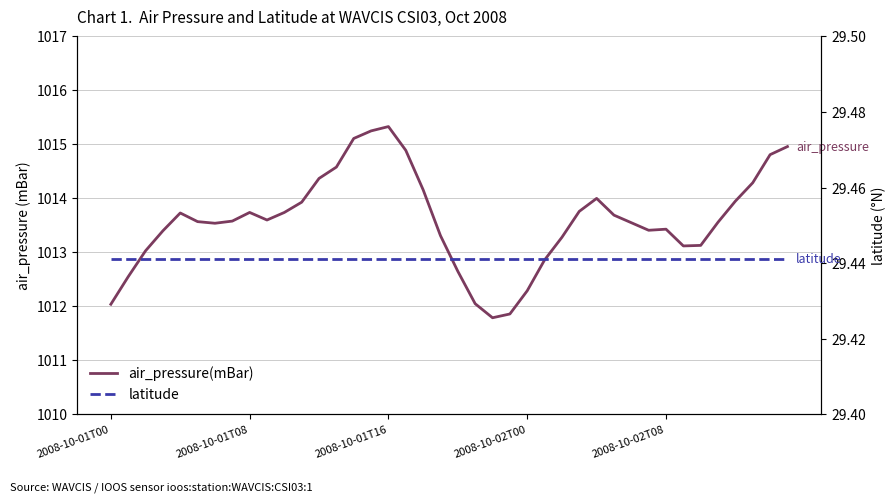

What is the maximum value shown in the chart?

1015.3